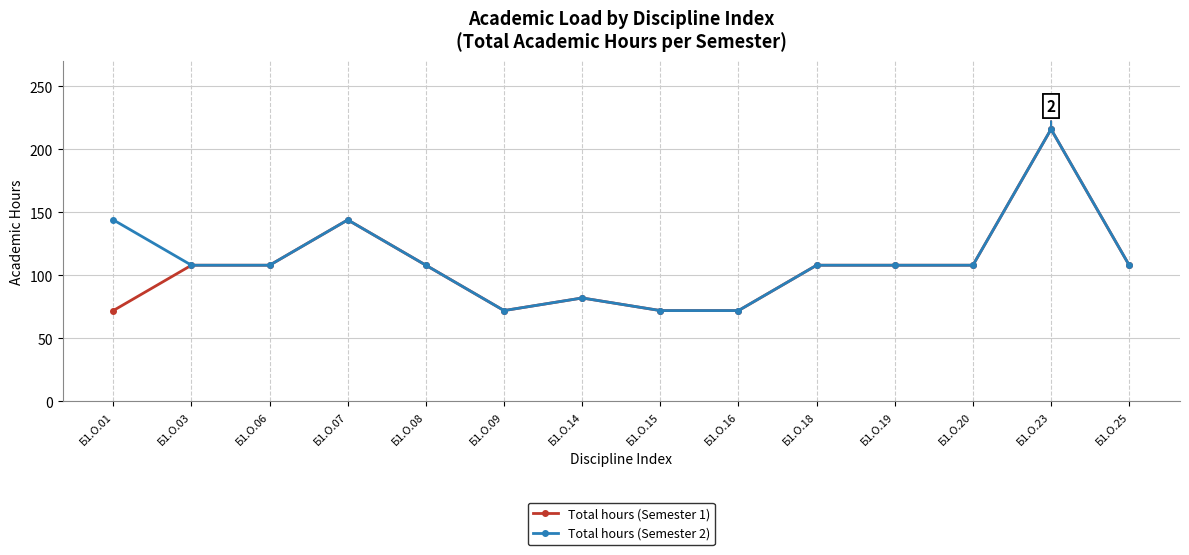

Rank the series by their average value, from lowest to highest.

Total hours (Semester 1), Total hours (Semester 2)